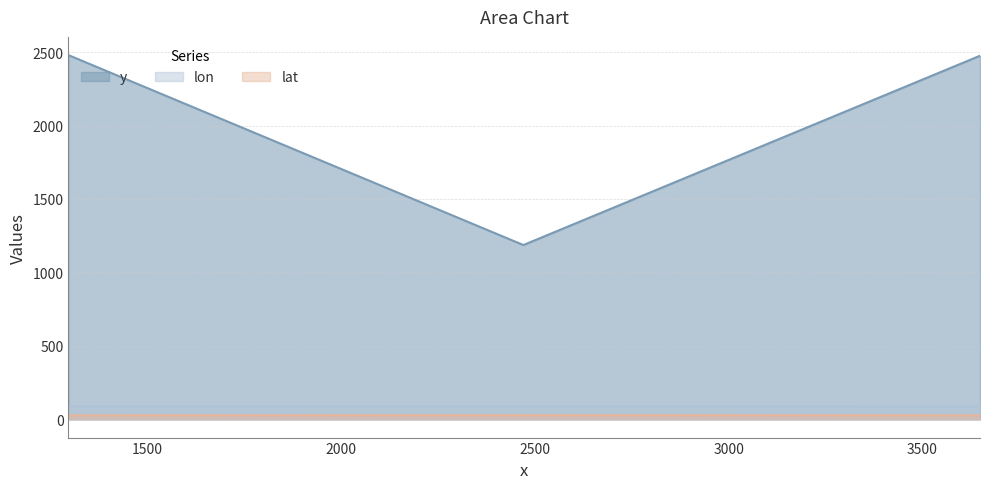

List the series in order of their peak value, highest first.

y, lon, lat